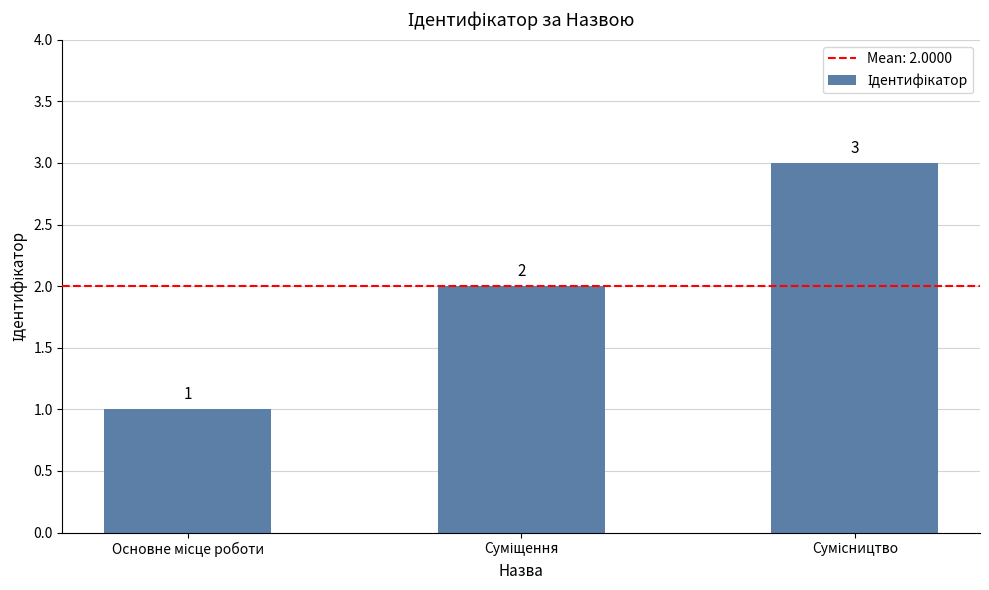

How many values are between 1 and 3?

3